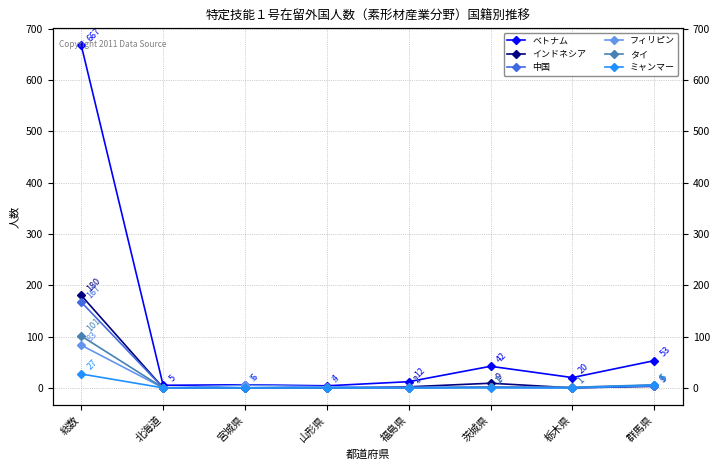

What is the value of the フィリピン point at the 1st from the left?

83